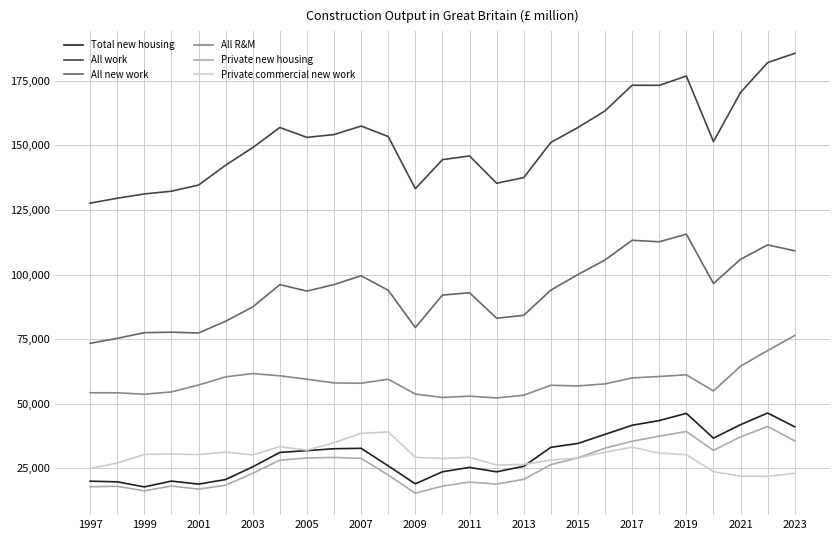

Which series has the largest range (max minus min)?

All work